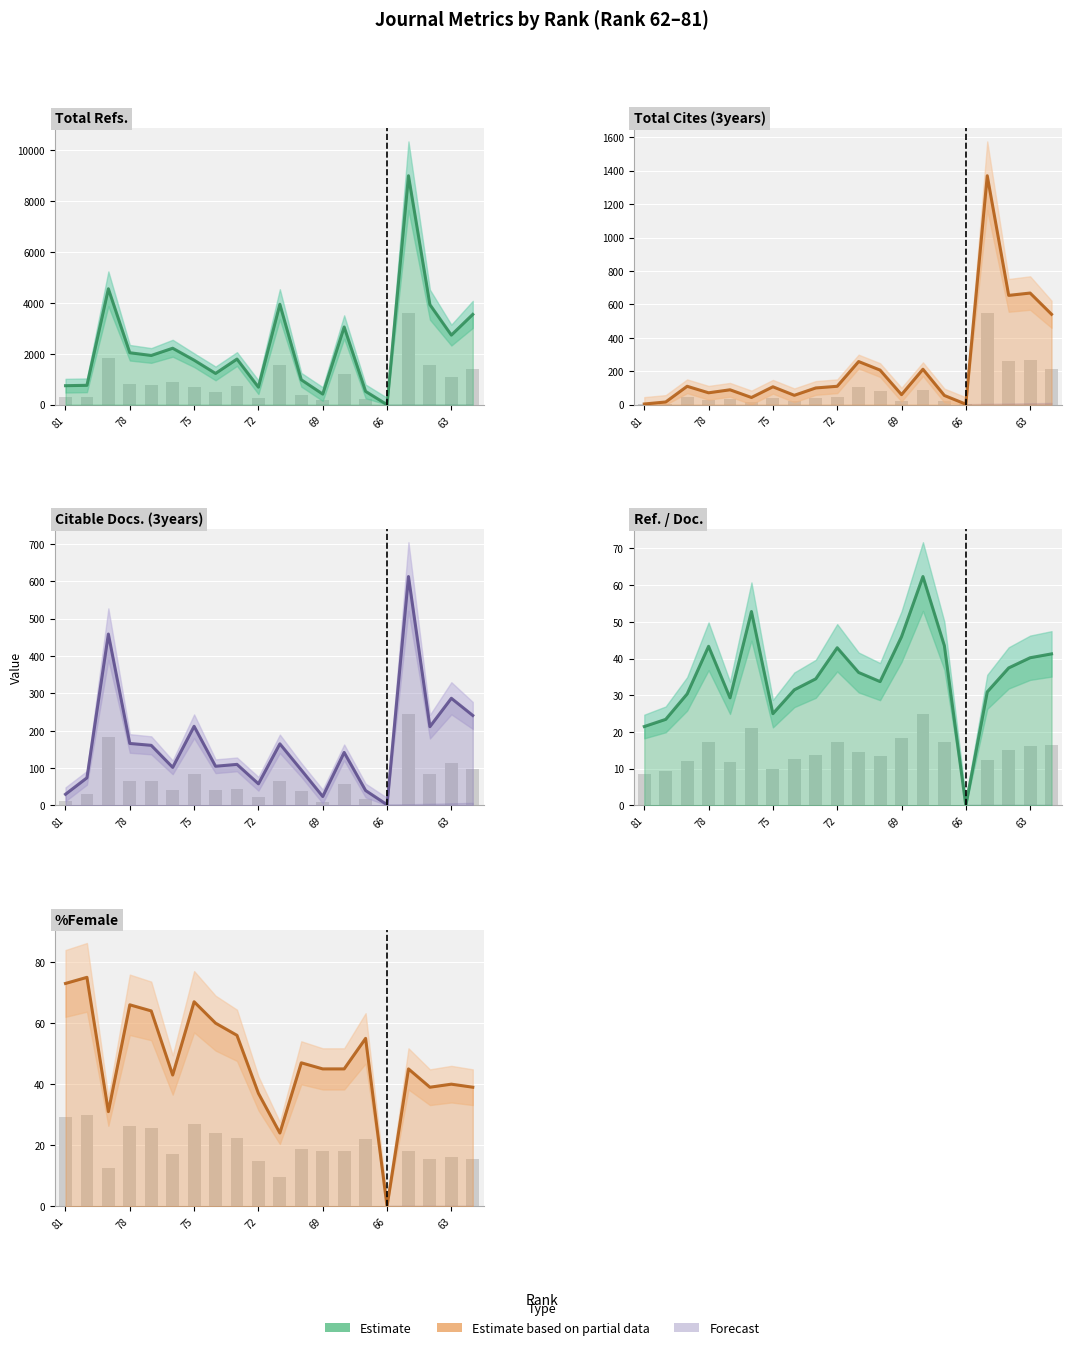

At 14, list the series in order from smallest to largest.

Citable Docs. (3years) (line), Ref. / Doc. (line), Total Cites (3years) (line), %Female (line), Total Refs. (line)